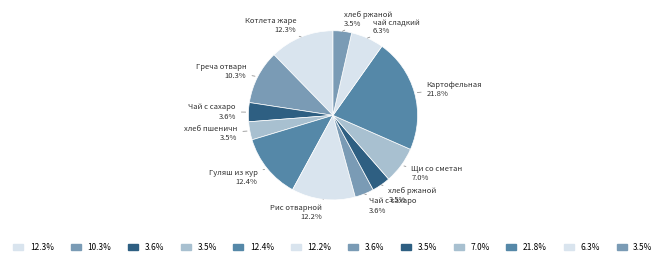

How many segments does this pie chart have?

12